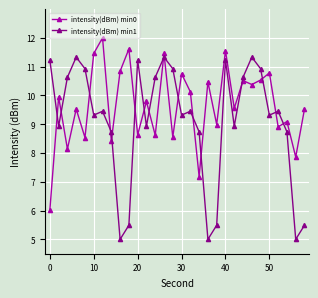

Which series has the widest spread of values?

intensity(dBm) min1